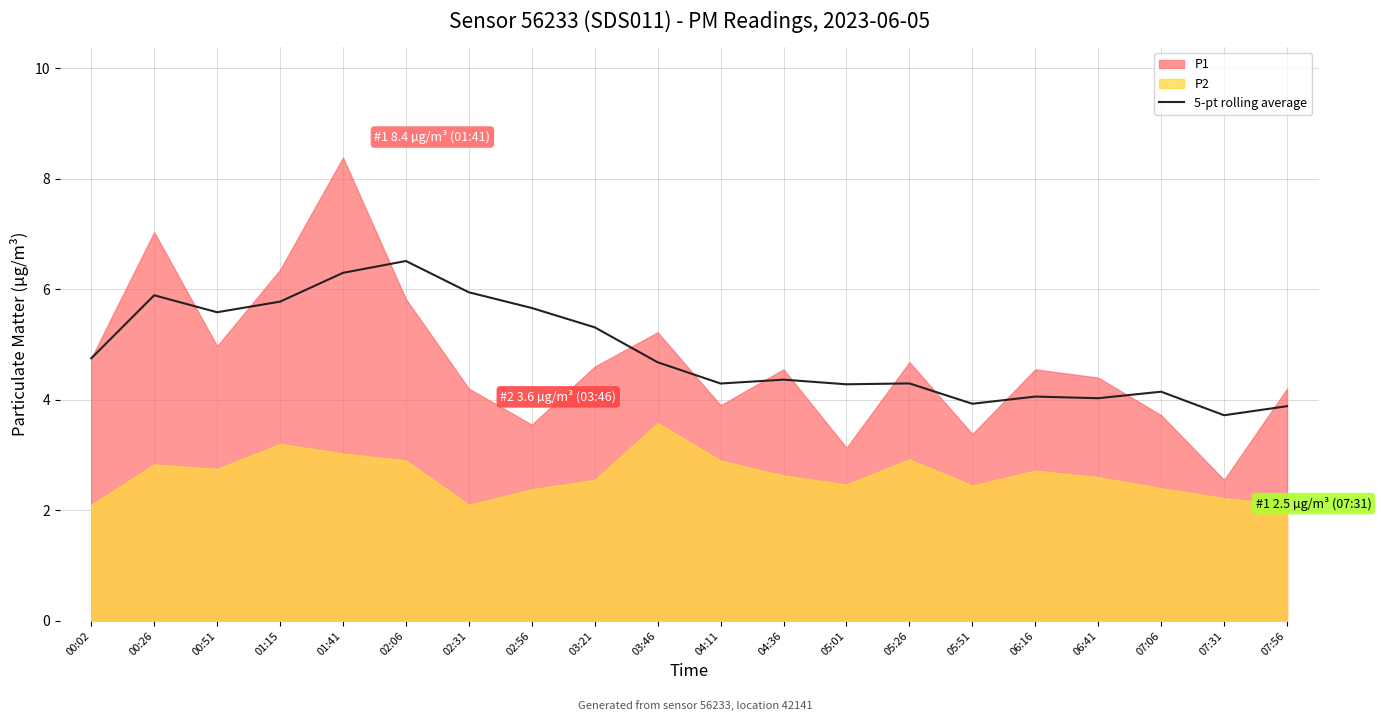

How many interior local valleys (lower than both neighbors) does the data have?

6